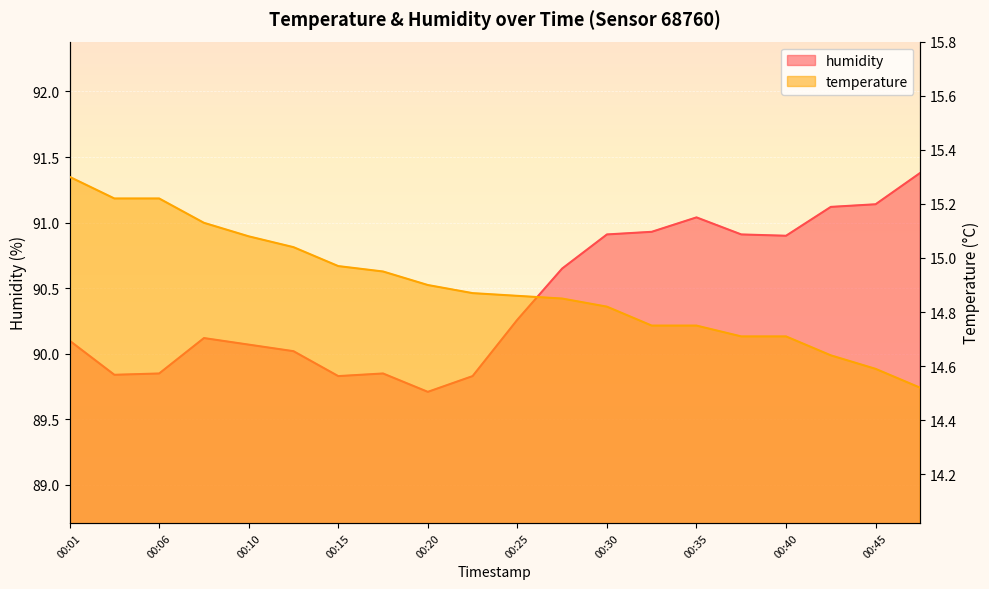

True or false: temperature and humidity intersect in this chart.

False